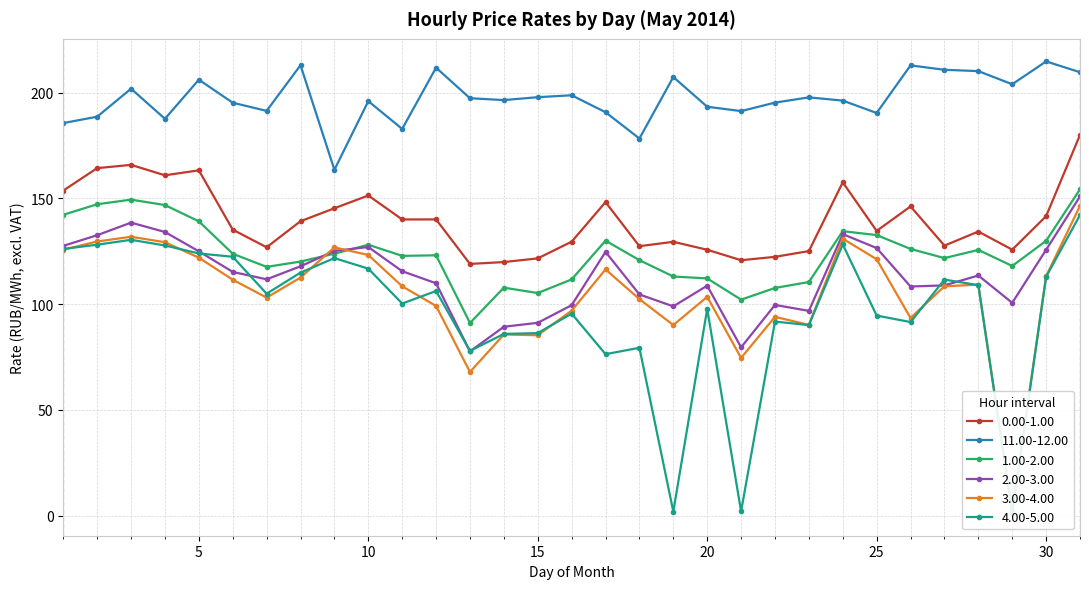

Which has a higher value, 22 or 4?

4